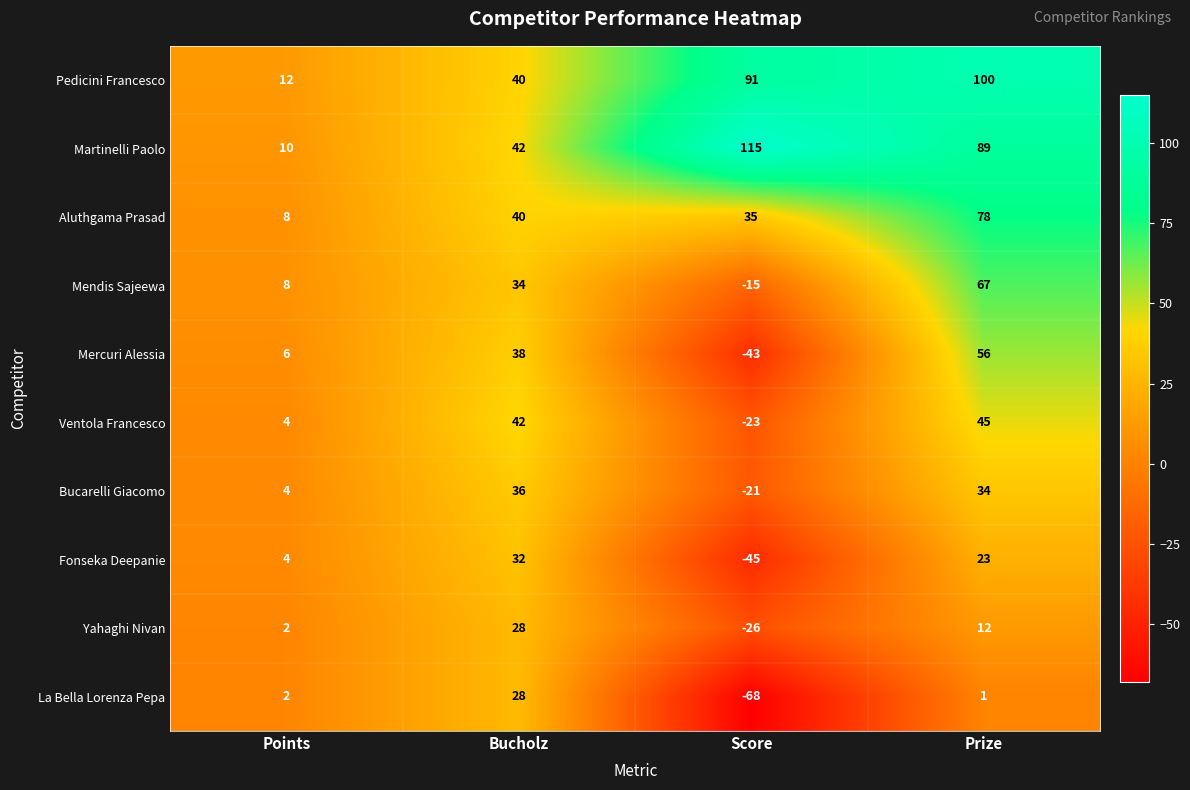

Which series has the largest total across all categories?

Martinelli Paolo